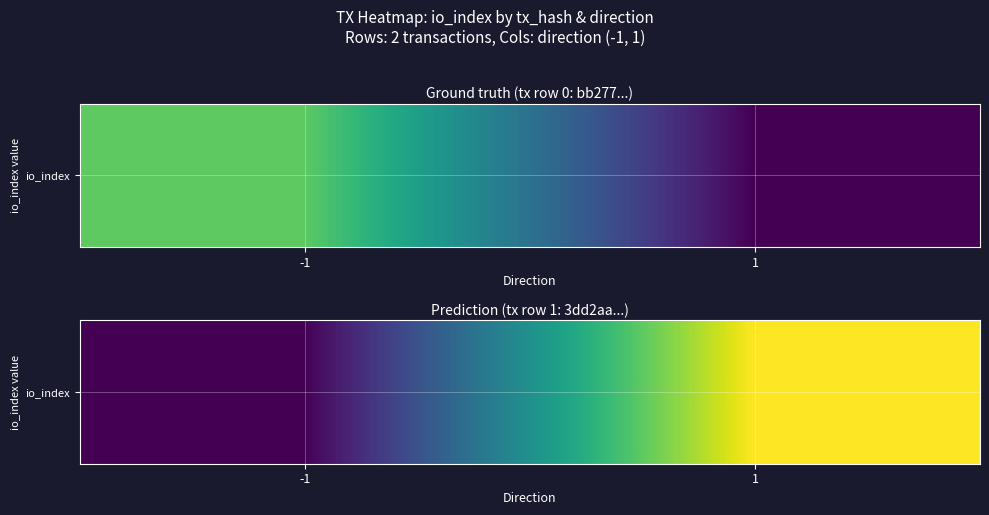

Reading left to right, extract all data points from this chart.

0	4